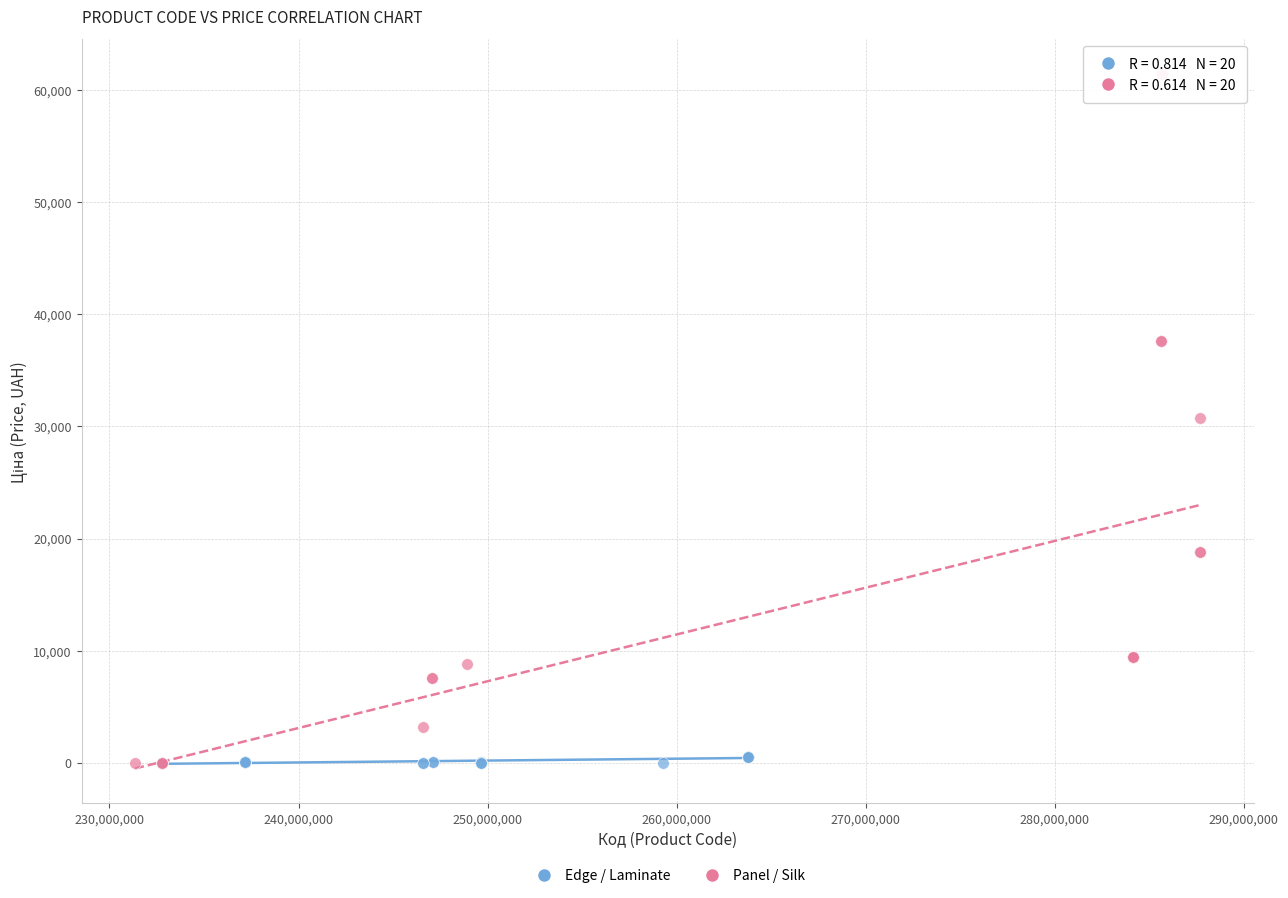

Which series has the largest Y range (max minus min)?

Panel / Silk